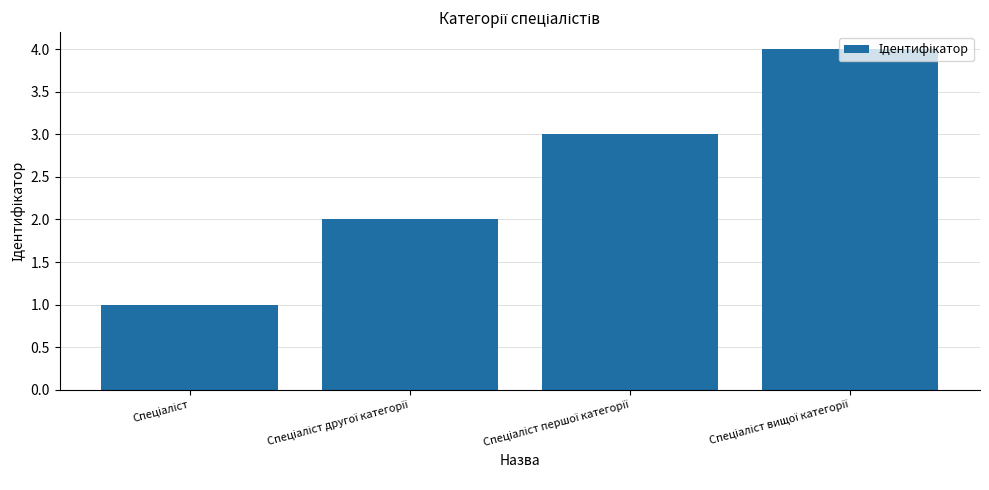

What is the sum of all values?

10